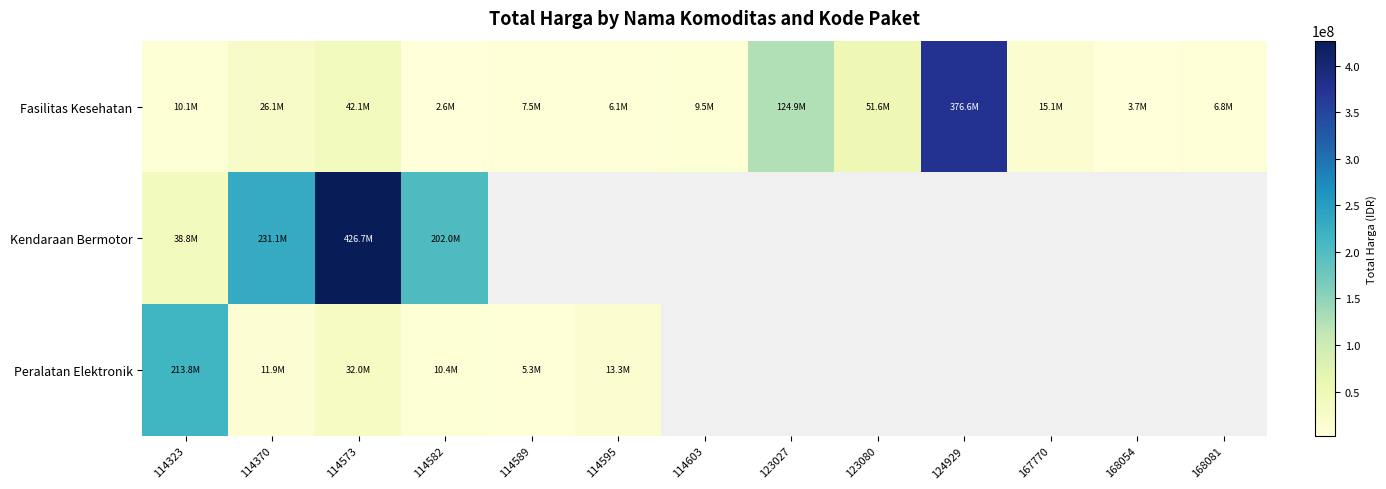

How many distinct data groups are displayed?

3